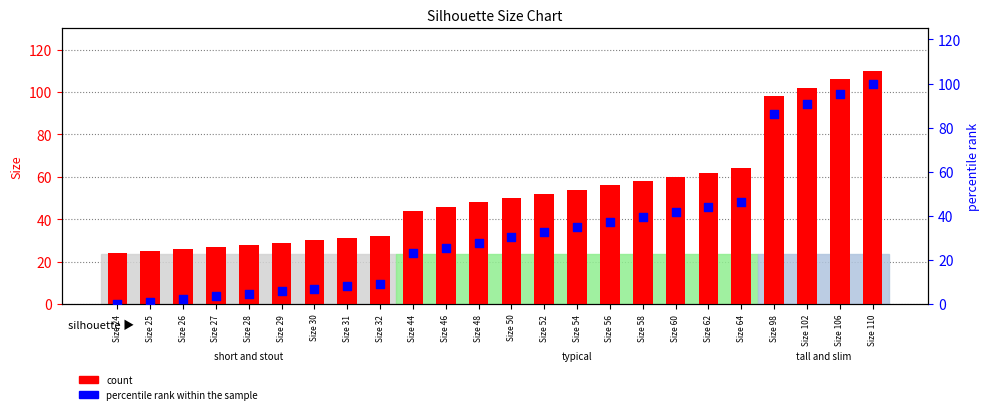

What is the total value across all series at Size 50?

80.2